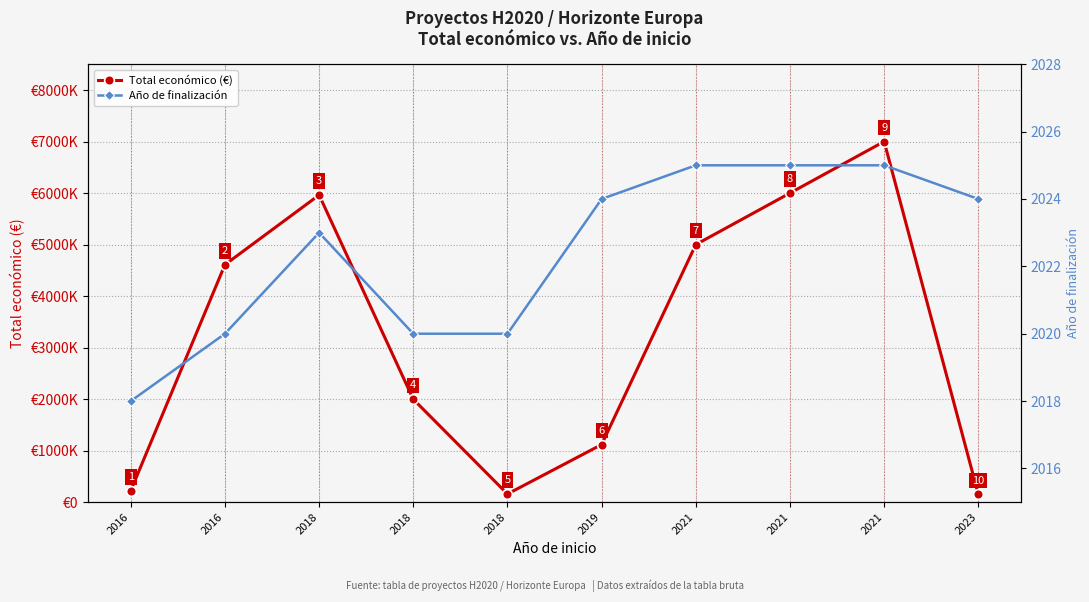

What is the greatest value displayed?

7000000